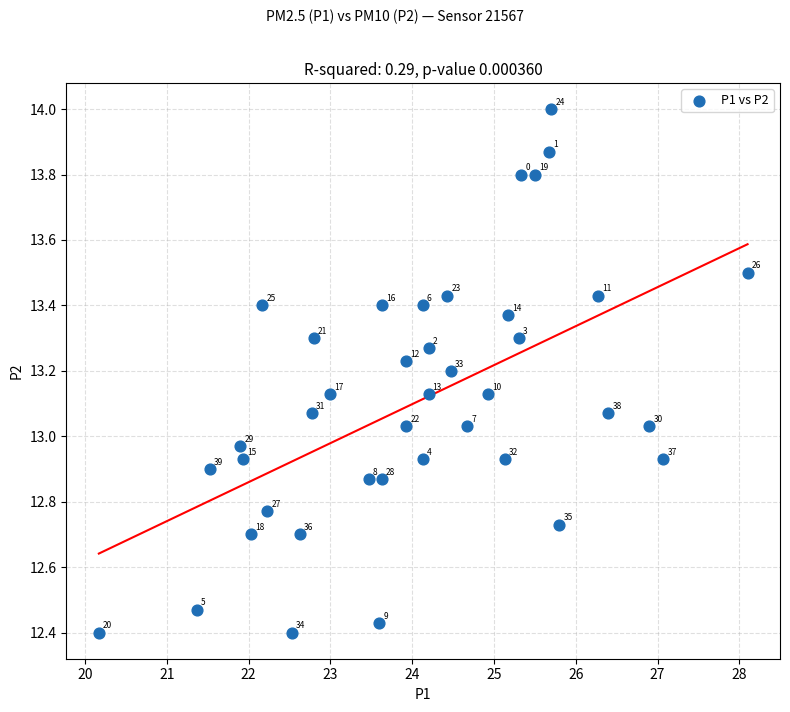

What is the range of Y values (max minus min)?

1.6